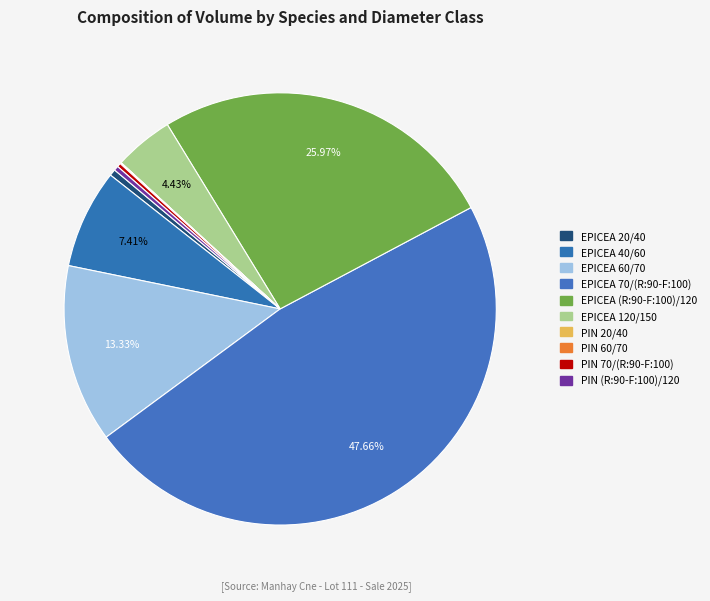

How much of the chart is everything except PIN (R:90-F:100)/120?

99.7%